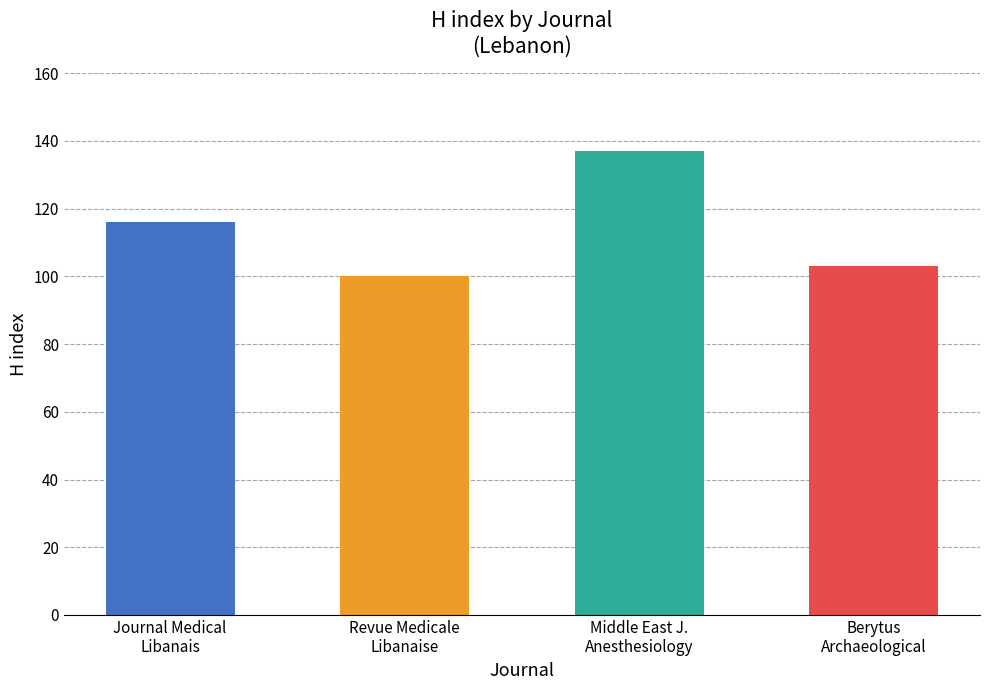

How many data points does each series have?

4